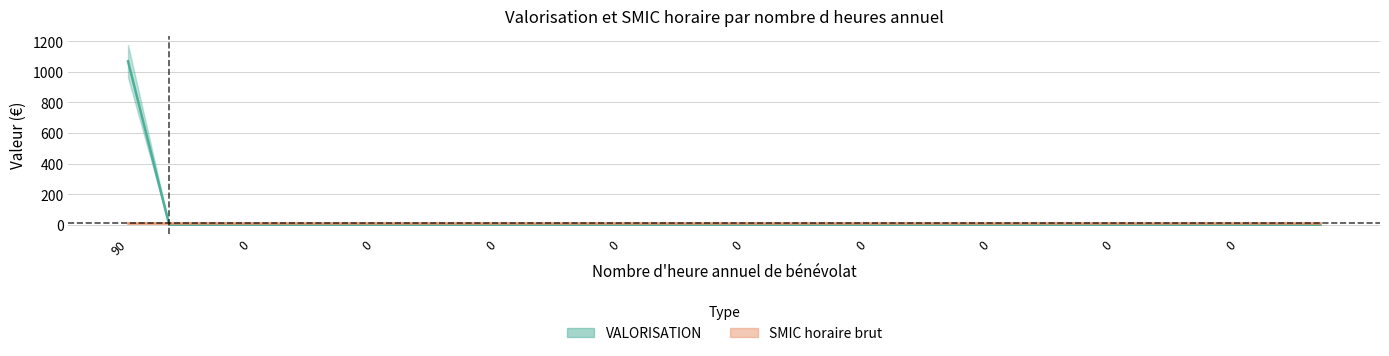

Reading right to left, what are all the values shown in this chart?

0=0.0	0=0.0	0=0.0	0=0.0	0=0.0	0=0.0	0=0.0	0=0.0	0=0.0	0=0.0	0=0.0	0=0.0	0=0.0	0=0.0	0=0.0	0=0.0	0=0.0	0=0.0	0=0.0	0=0.0	0=0.0	0=0.0	0=0.0	0=0.0	0=0.0	0=0.0	0=0.0	0=0.0	0=0.0	90=1069.2